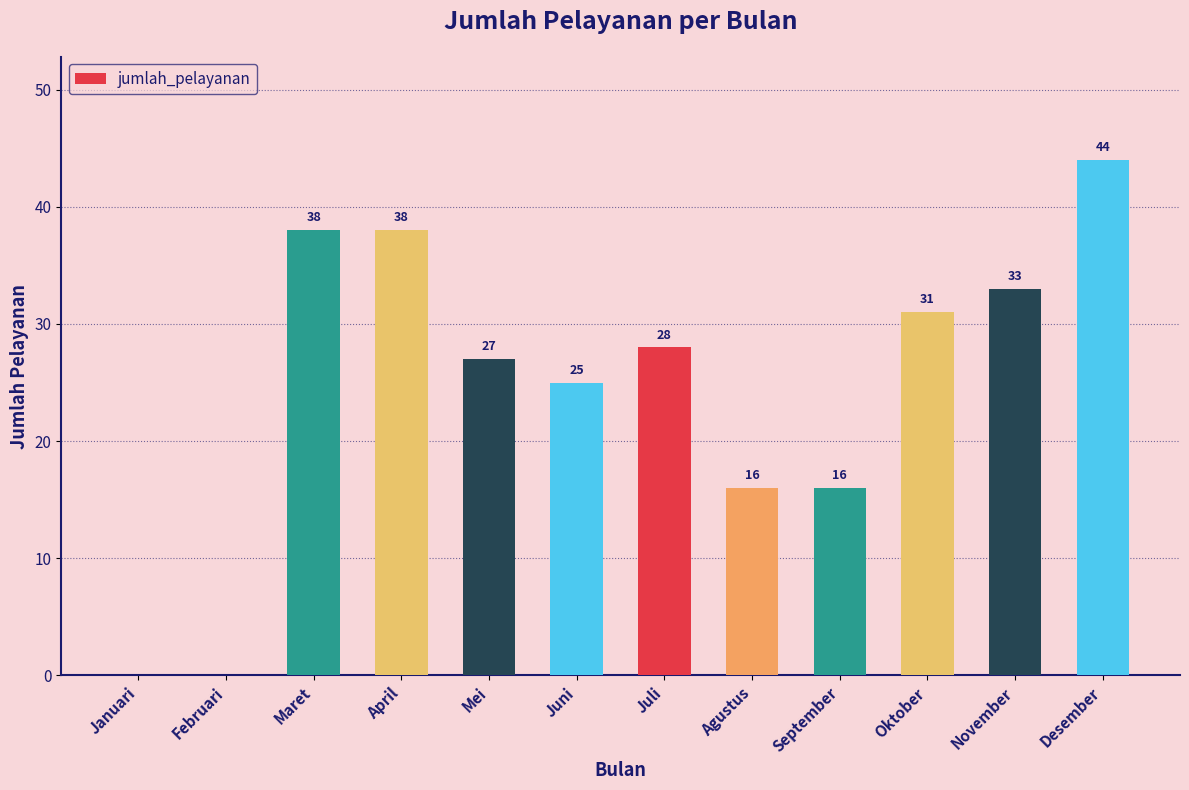

What is the change in value from Juni to November?

+8